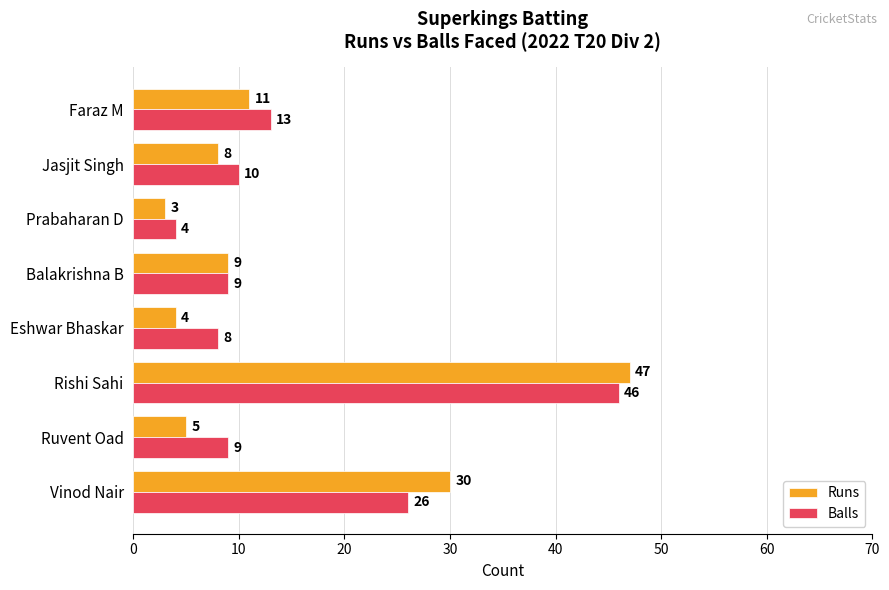

Where is Balls nearest to the value 25?

Vinod Nair